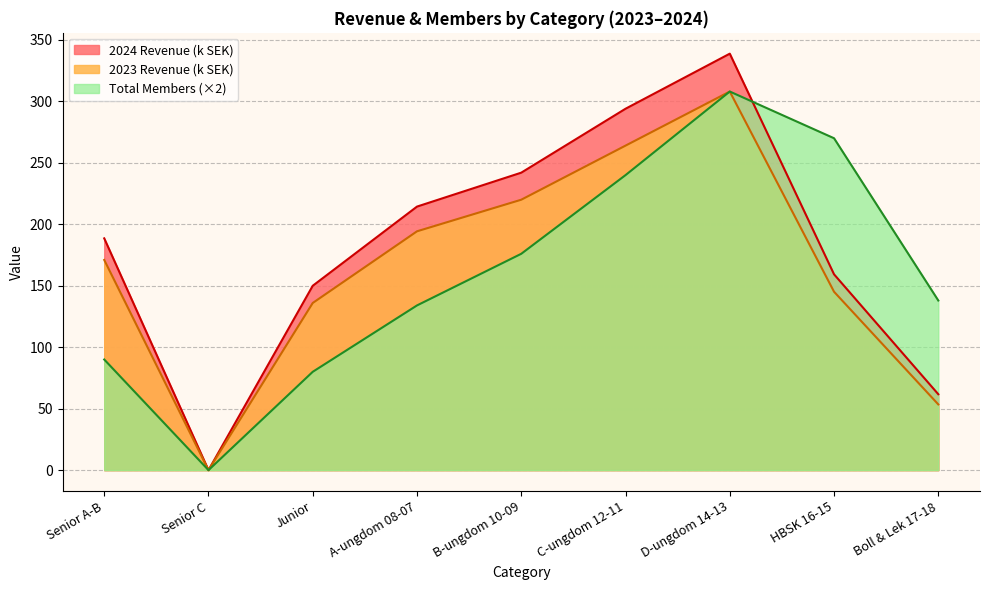

Which series has the largest total across all categories?

2024 Revenue (k SEK)